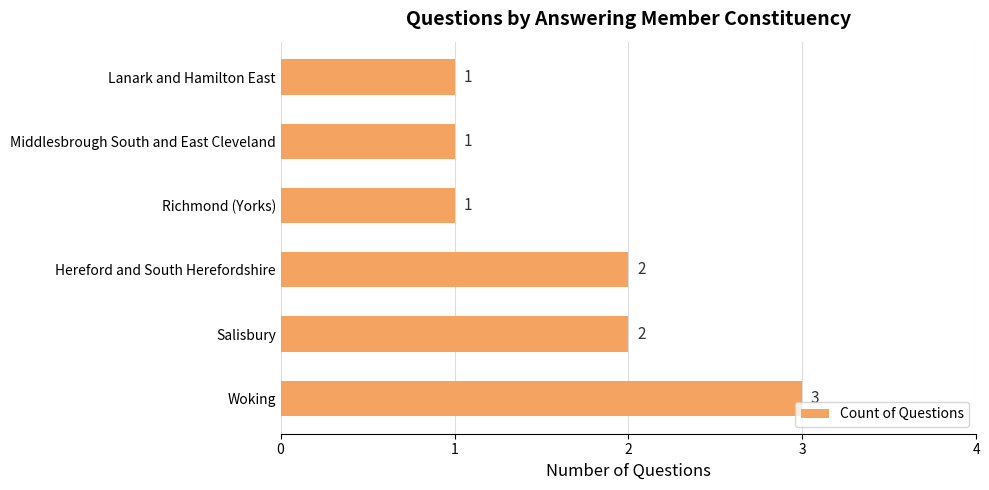

Reading bottom to top, transcribe all the data shown in this chart.

3	2	2	1	1	1